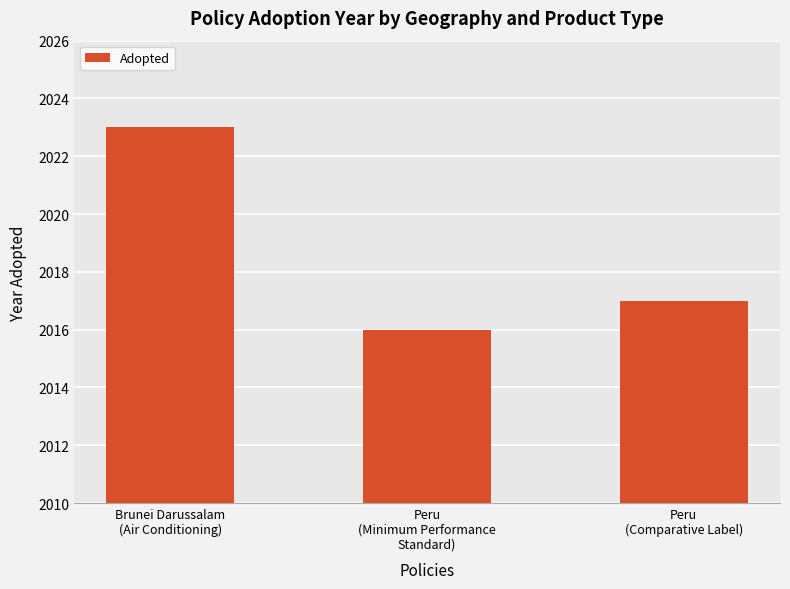

What is the difference between the maximum and minimum values?

7